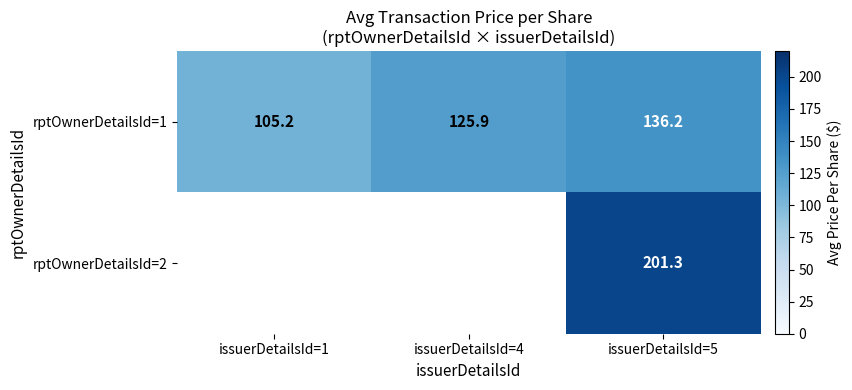

What is the difference between the maximum and second lowest values in the rptOwnerDetailsId=1 series?

10.2